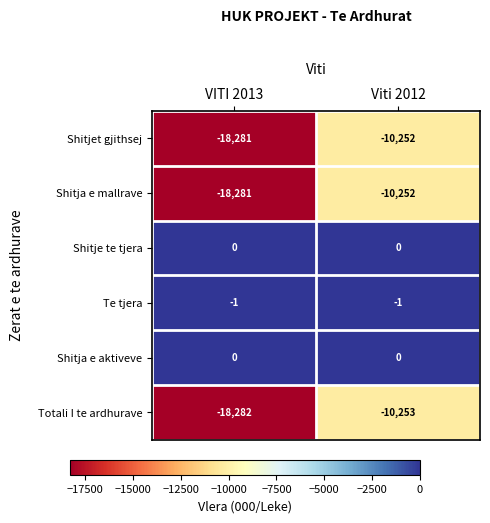

What is the total value across all series at Viti 2012?

-30758